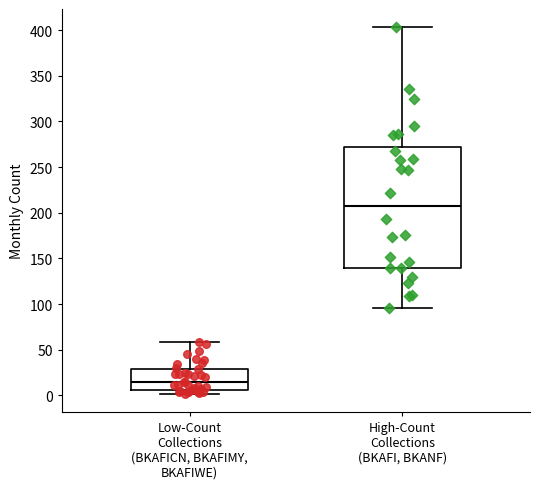

Which box has the lowest median line?

Low-Count Collections (BKAFICN, BKAFIMY, BKAFIWE)